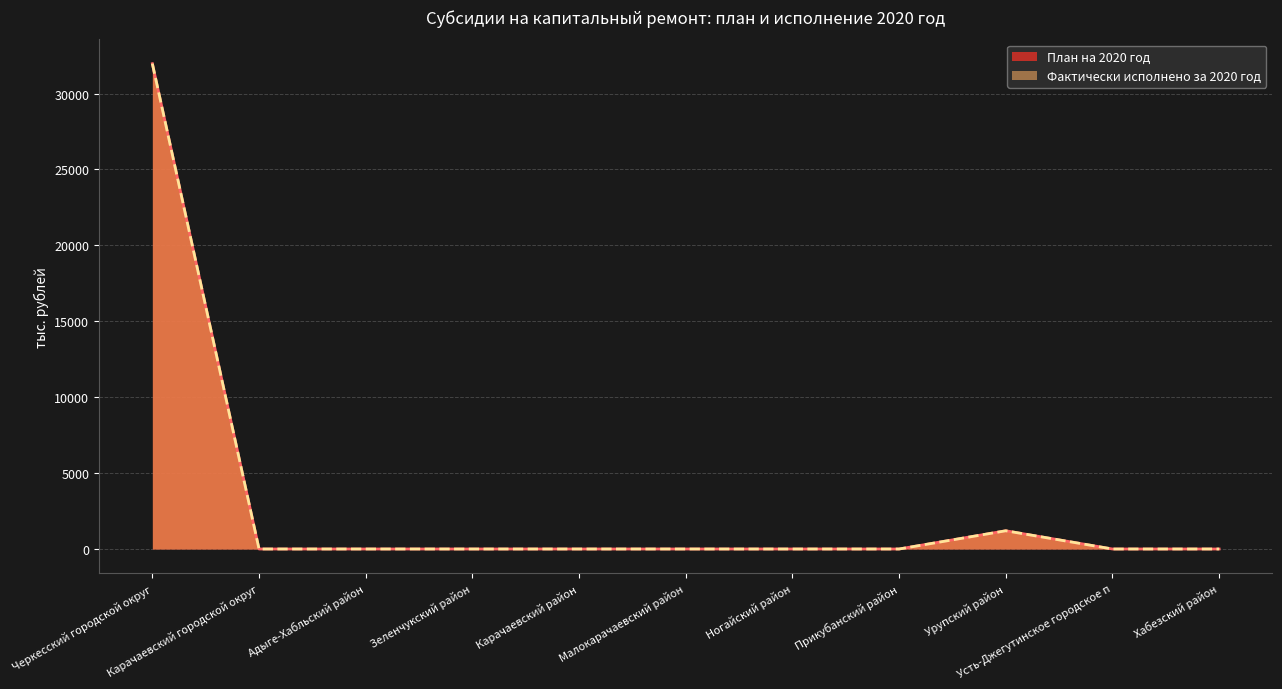

Count the number of categories in the chart.

11